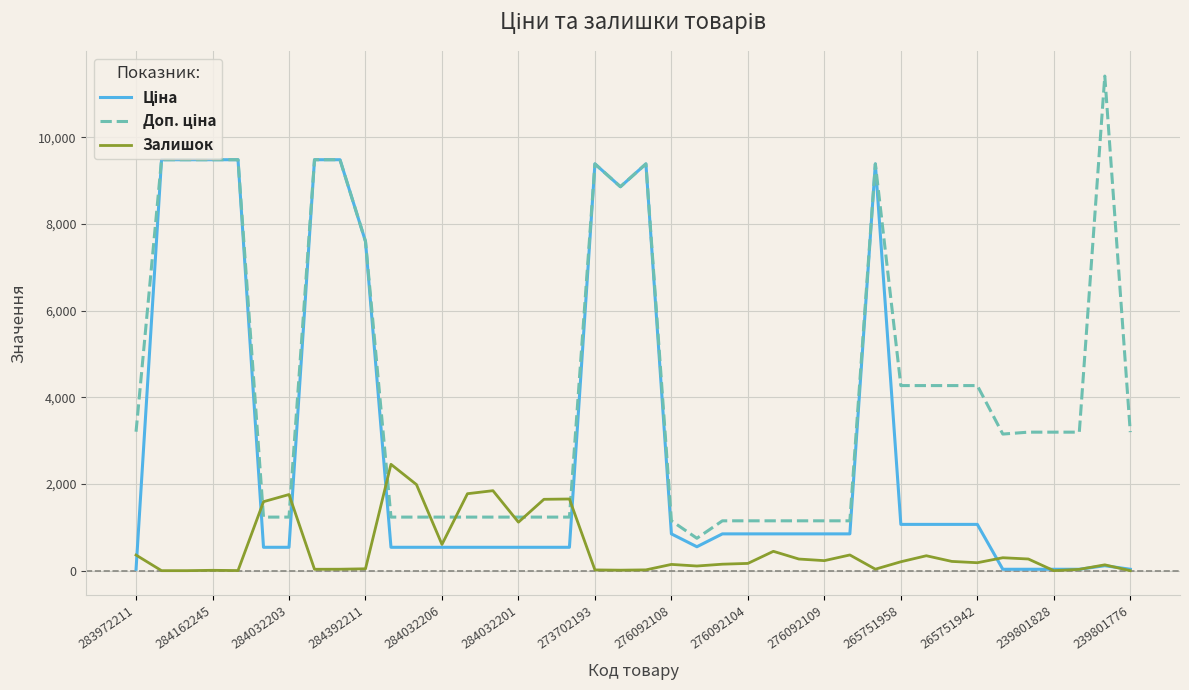

What is the greatest value displayed?

11410.0